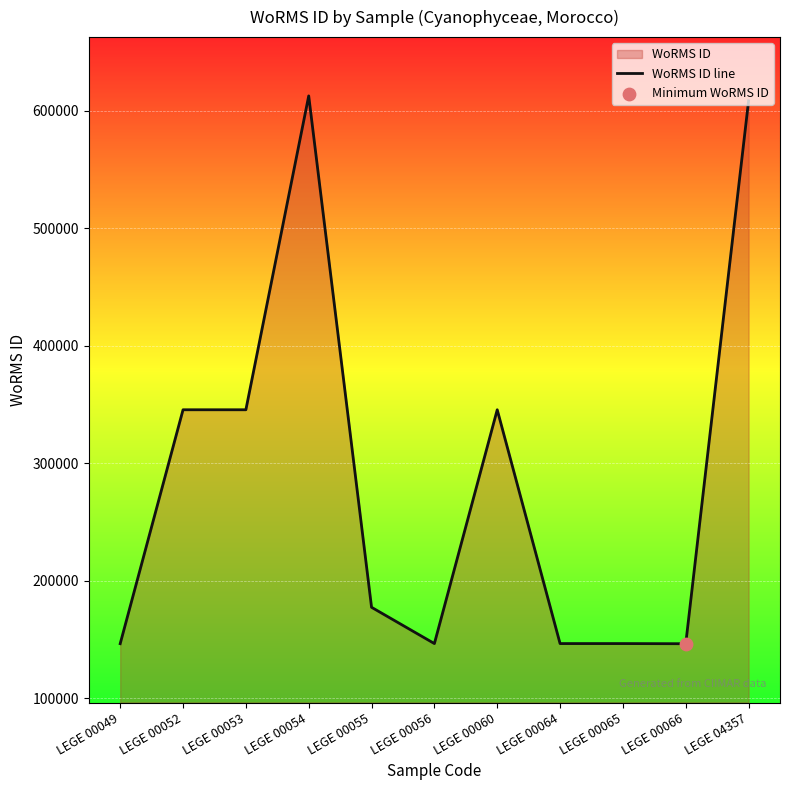

Between LEGE 00052 and LEGE 04357, which is larger?

LEGE 04357